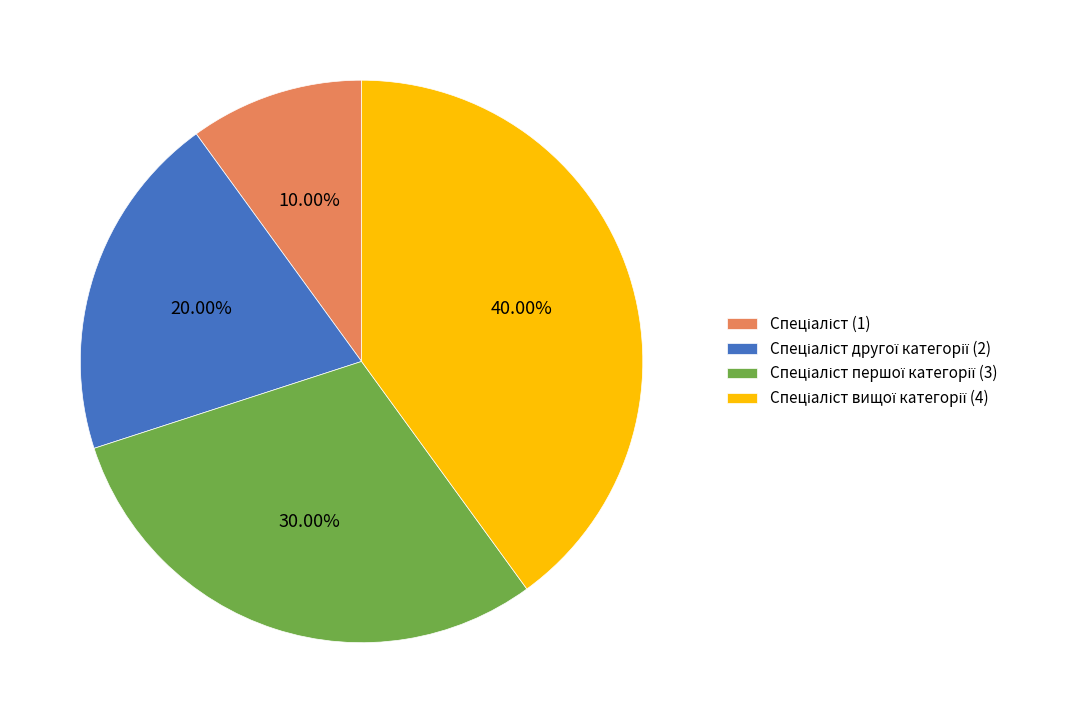

Is there any slice that represents more than half of the pie?

No